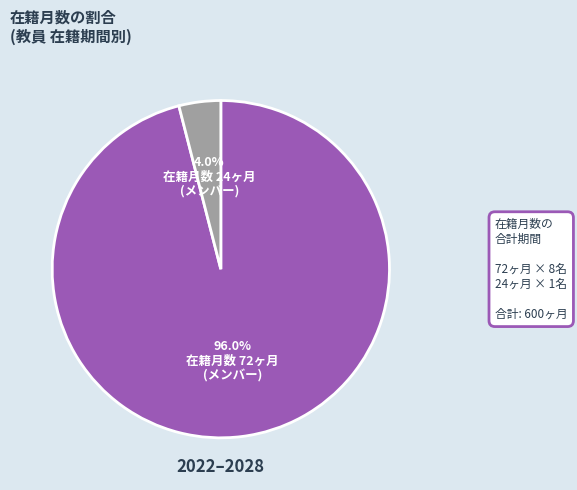

Is there any slice that represents more than half of the pie?

Yes